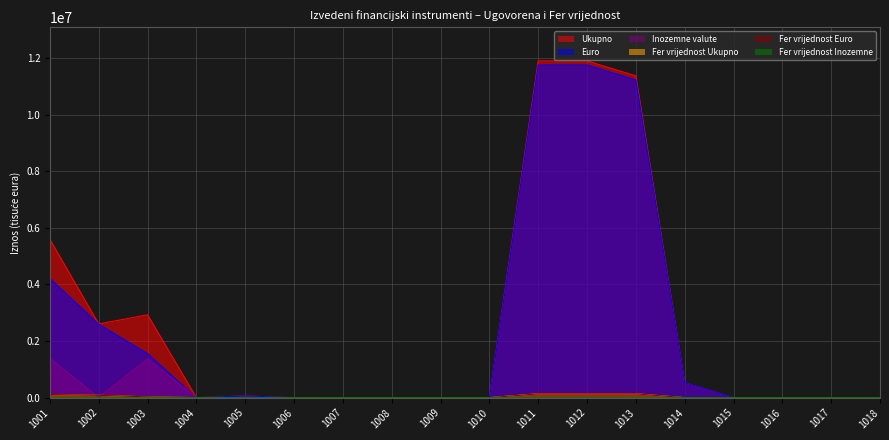

True or false: Euro and Ukupno intersect in this chart.

False